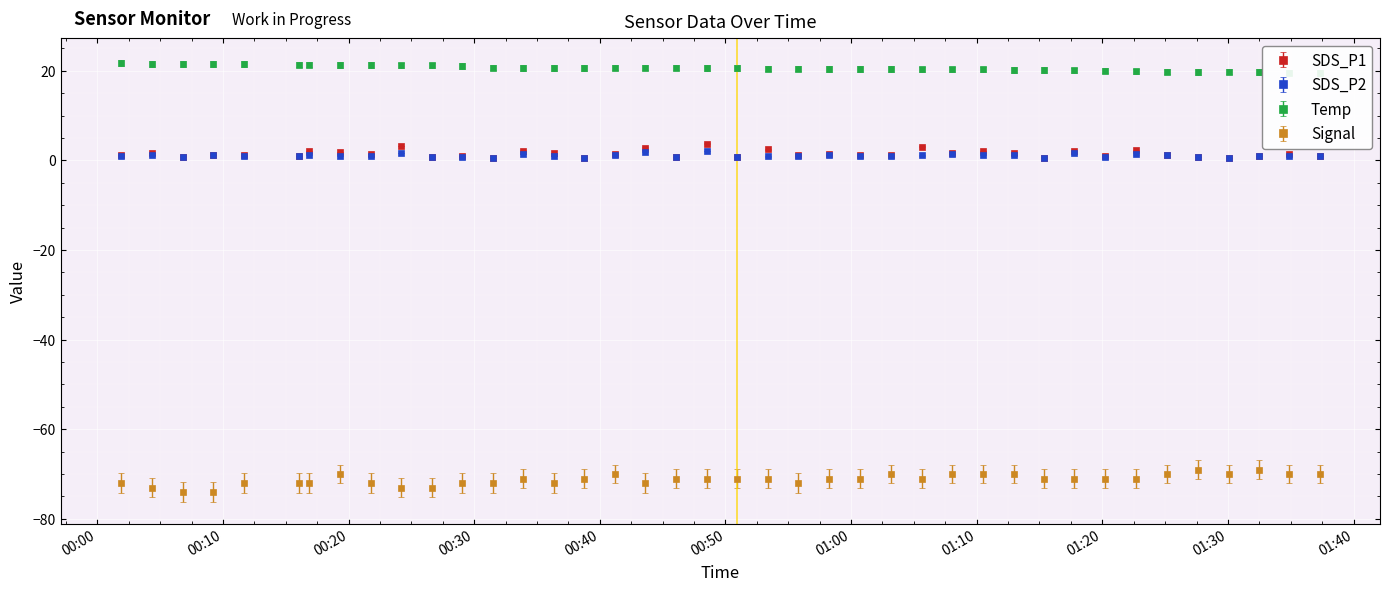

Which series has the largest range (max minus min)?

Signal